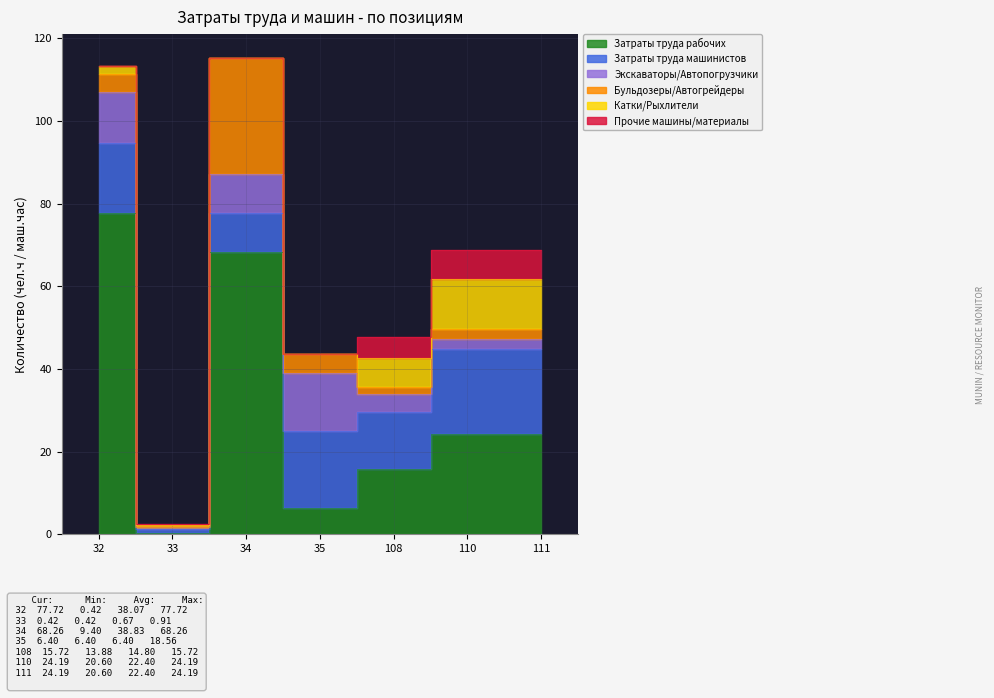

In Экскаваторы/Автопогрузчики, how many points are lower than both neighbors (excluding endpoints)?

1